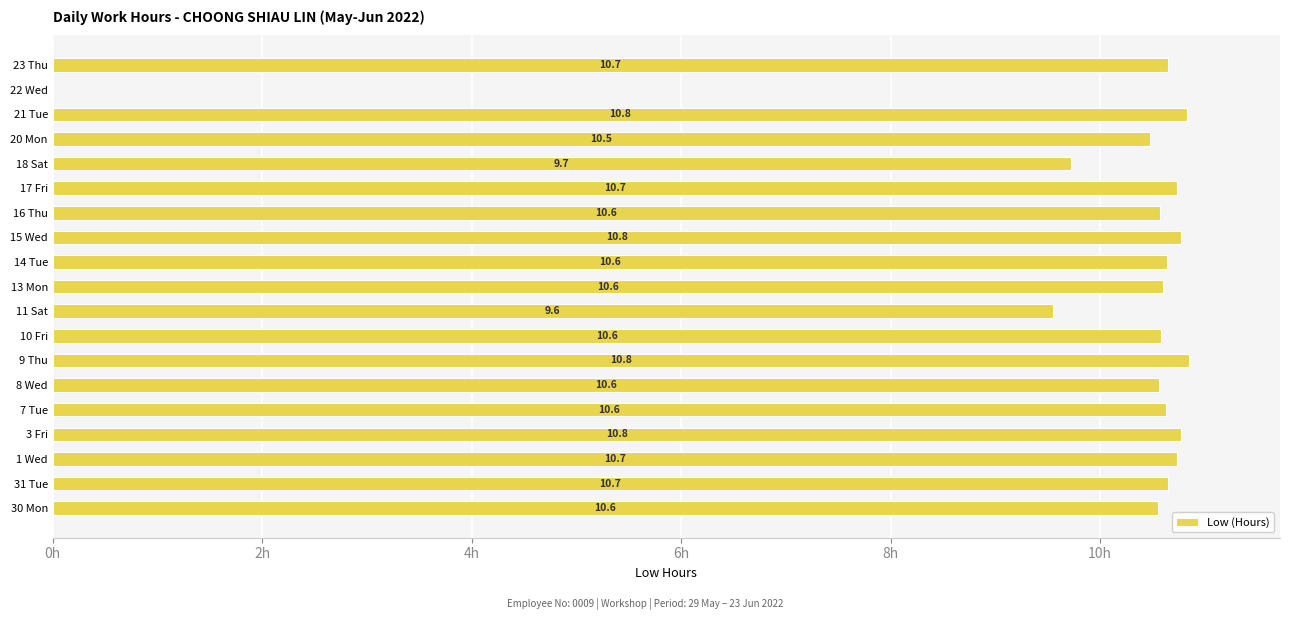

Which has a higher value, 15 Wed or 1 Wed?

15 Wed